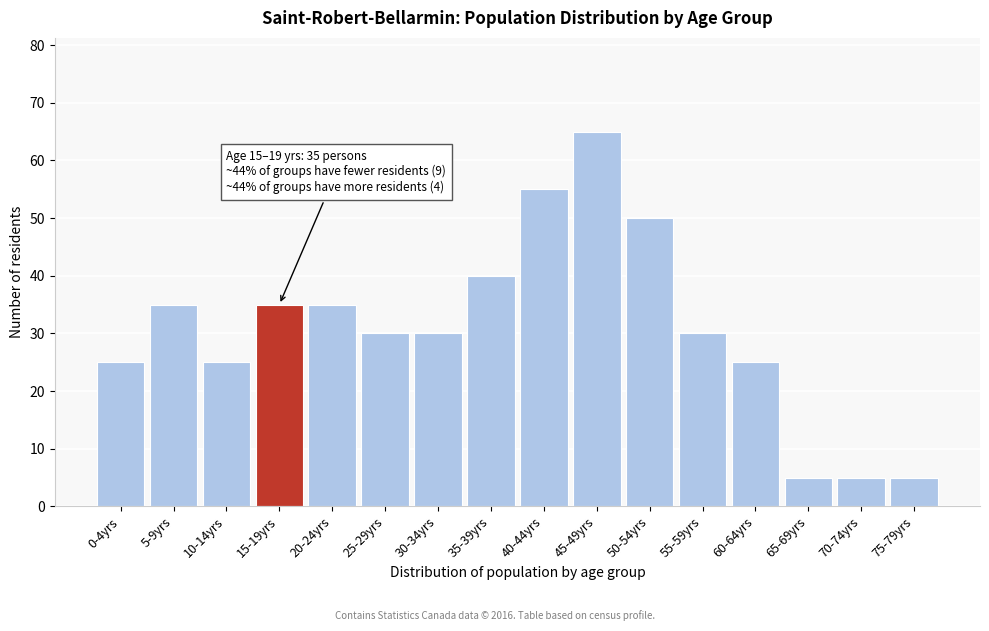

Reading right to left, what are all the values shown in this chart?

75-79yrs=5	70-74yrs=5	65-69yrs=5	60-64yrs=25	55-59yrs=30	50-54yrs=50	45-49yrs=65	40-44yrs=55	35-39yrs=40	30-34yrs=30	25-29yrs=30	20-24yrs=35	15-19yrs=35	10-14yrs=25	5-9yrs=35	0-4yrs=25